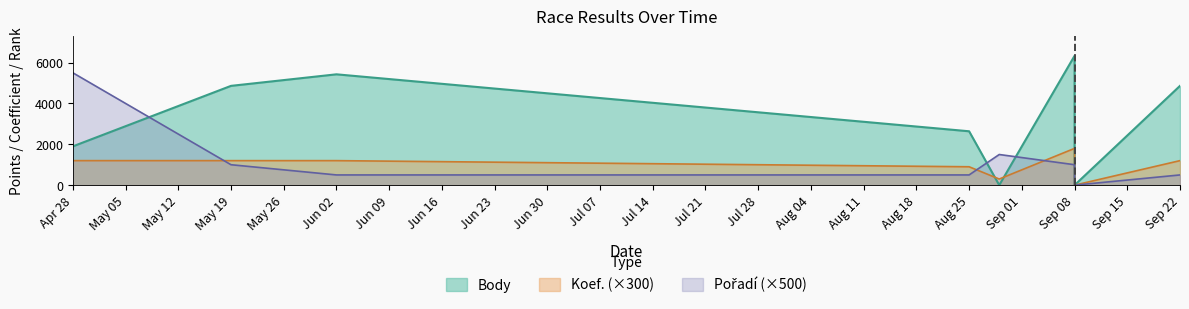

What are all the series names shown in the legend?

Body, Koef., Pořadí